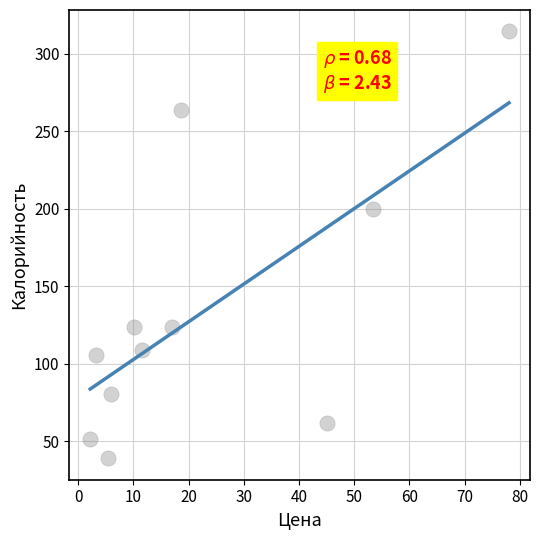

What Y value in the scatter plot is closest to 176?

199.7